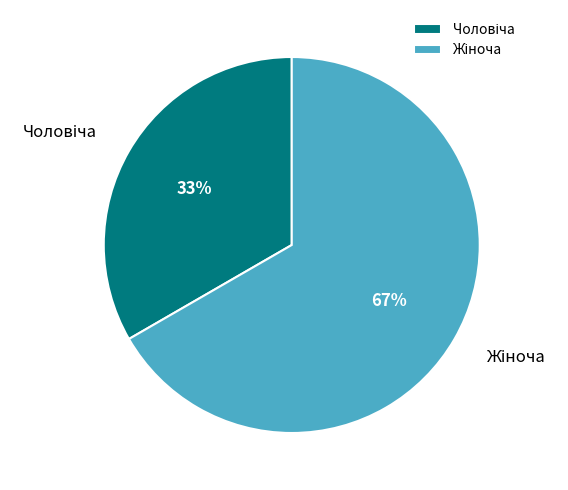

Is there any slice that represents more than half of the pie?

Yes